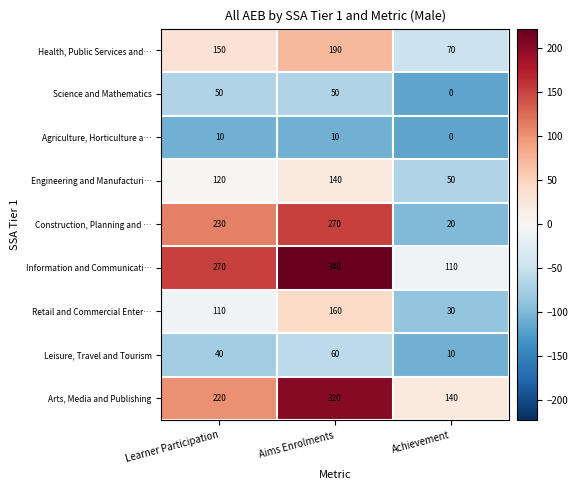

The Engineering and Manufacturi… series shows 68 at Learner Participation. True or false?

False